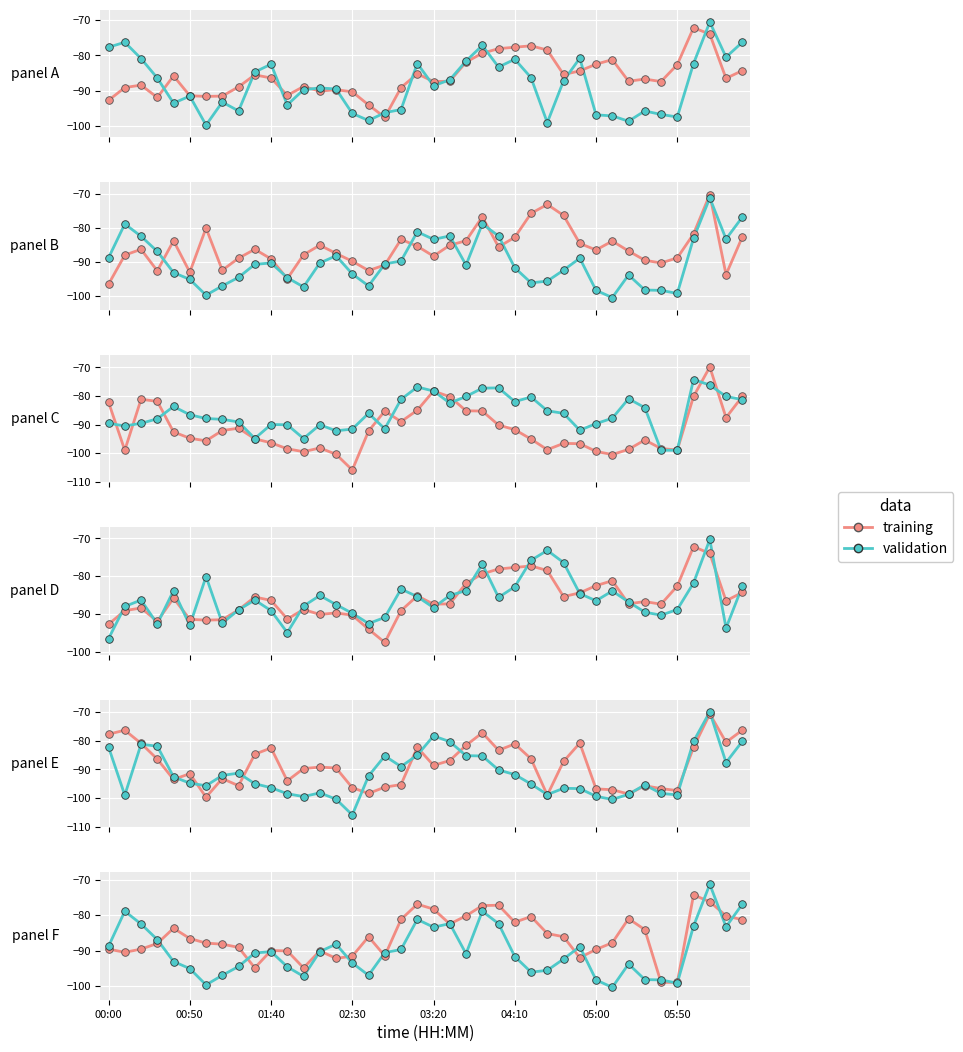

Is the value of validation at 12 greater than the value of training at 39?

No